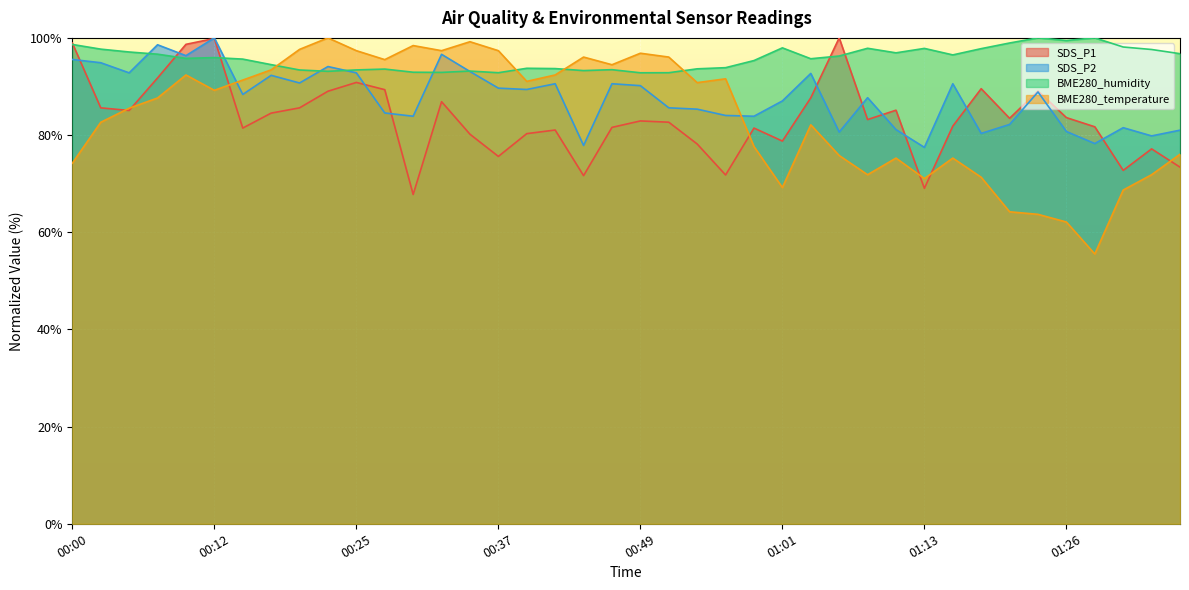

Does the chart display data point markers on the line(s)?

No